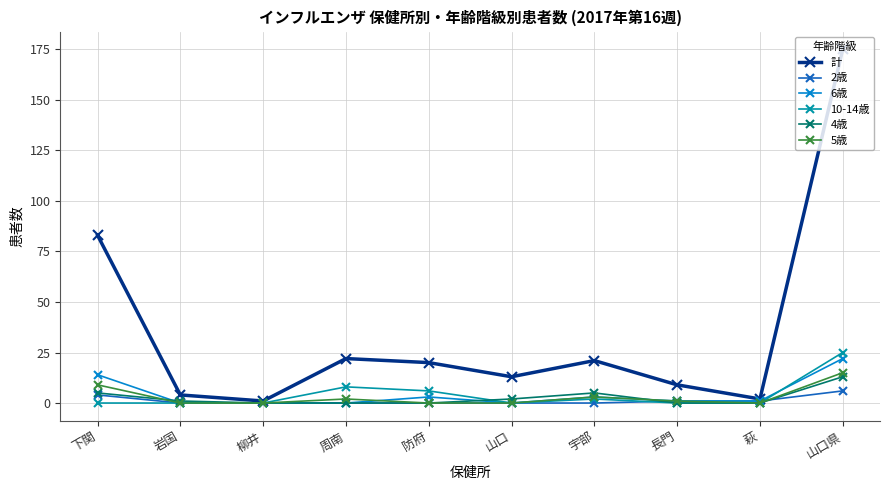

The 5歳 series shows -7 at 萩. True or false?

False